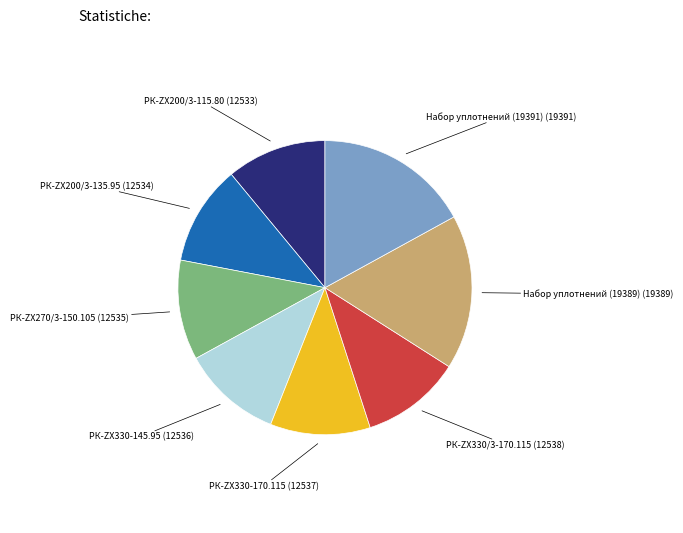

How many segments does this pie chart have?

8